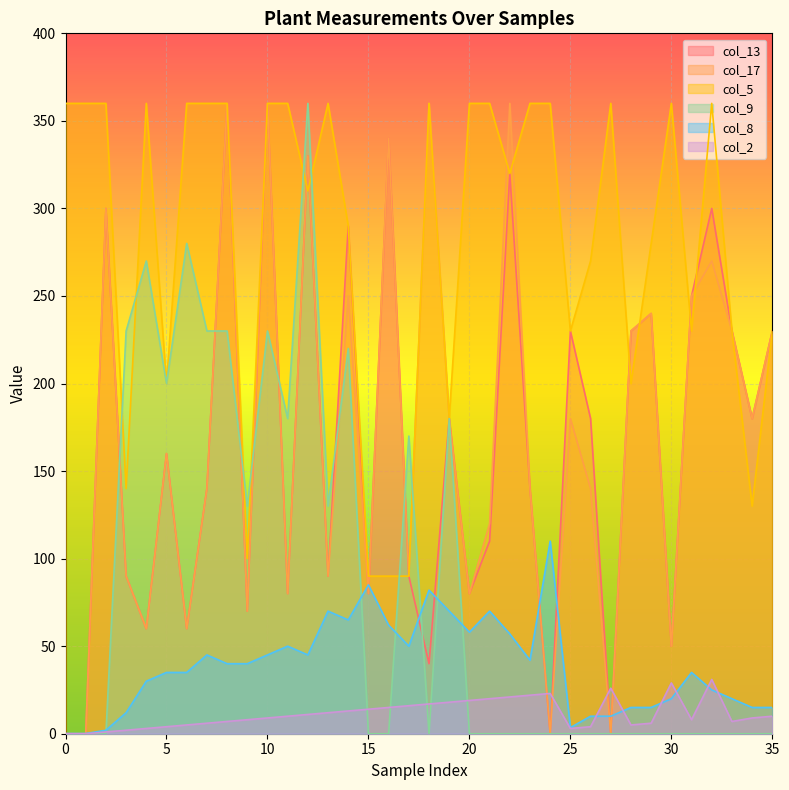

What is the value of the col_2 point at the 26th from the left?

3.0